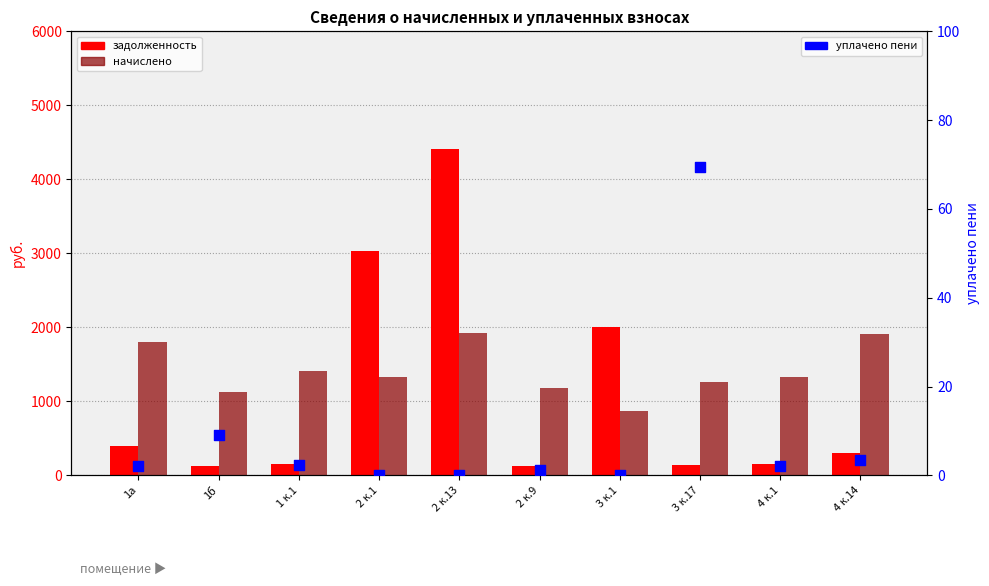

At how many categories does at least one series exceed 884?

10